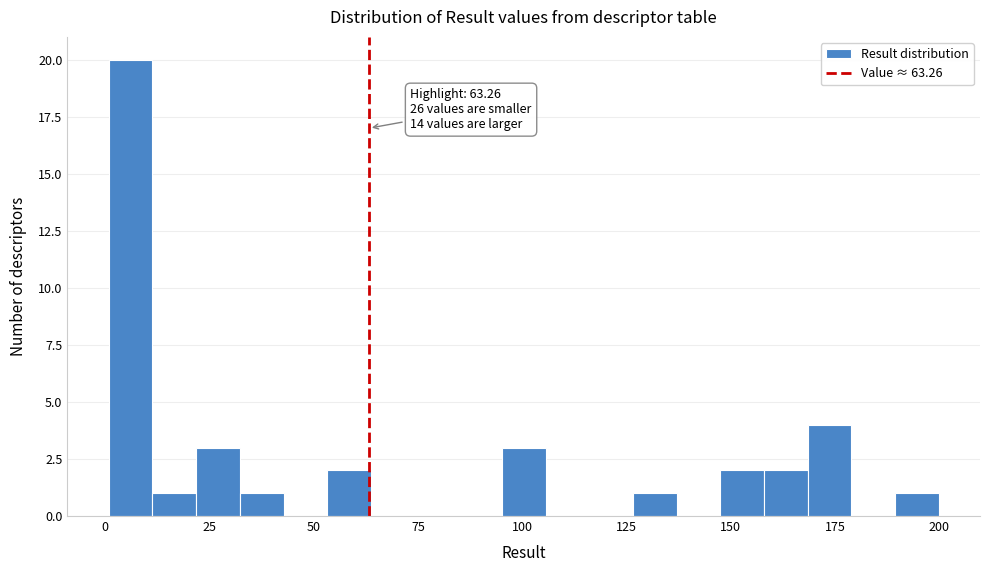

Around what value on the x-axis is the tallest bar? Give the approximate position of its centre, as read against the axis.

5